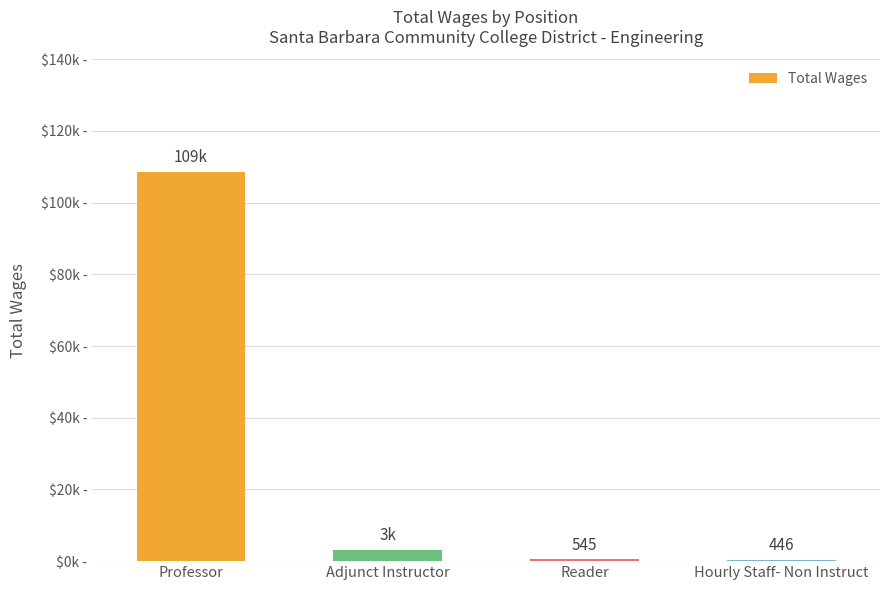

What is the value of the 3rd bar from the left?

545